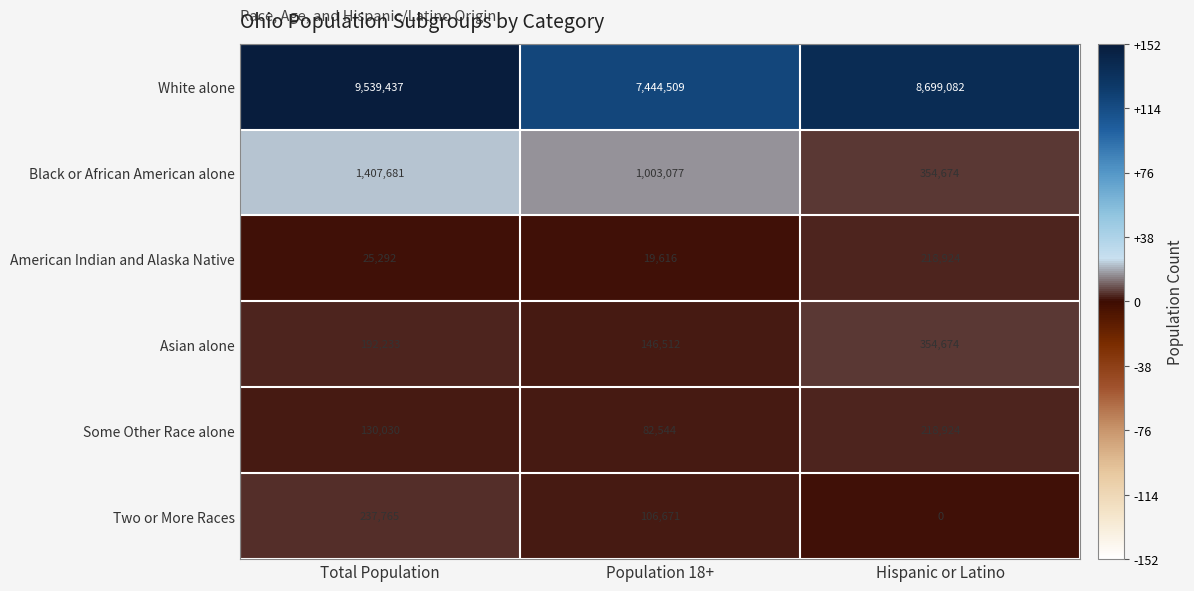

What is the sum of the Some Other Race alone values at Hispanic or Latino and Total Population?

348954